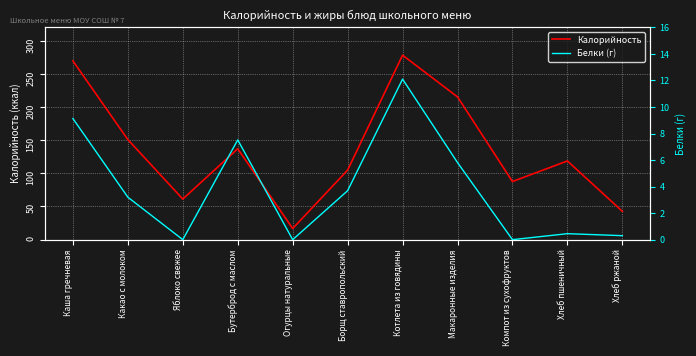

Is it true that Калорийность equals 42.7 at Хлеб ржаной?

True